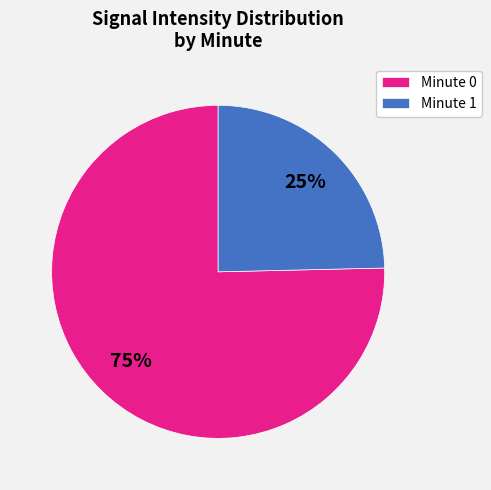

Is it true that Minute 1 is 25% of the pie?

True